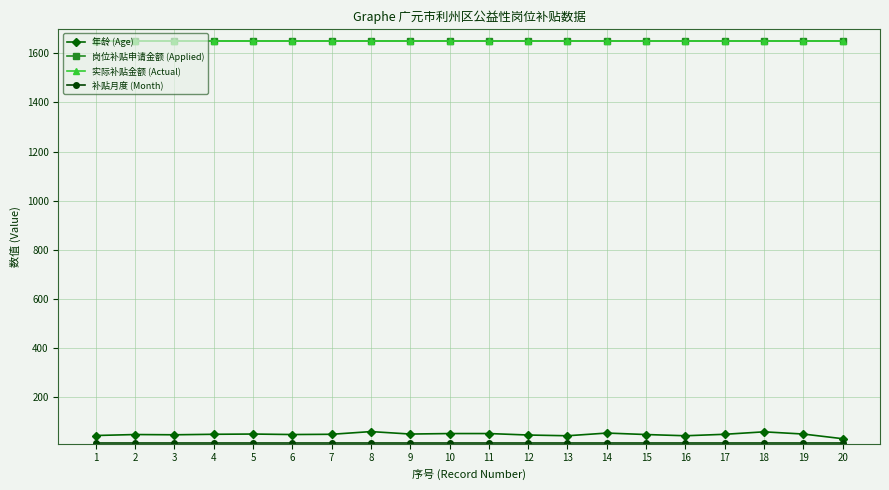

Is this an area chart (filled region under the line)?

No